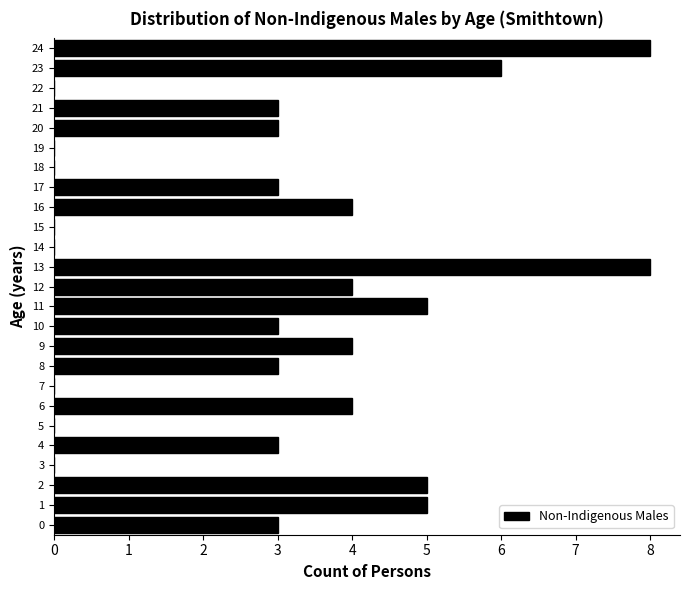

Reading bottom to top, list all the values displayed in this chart.

0=3	1=5	2=5	3=0	4=3	5=0	6=4	7=0	8=3	9=4	10=3	11=5	12=4	13=8	14=0	15=0	16=4	17=3	18=0	19=0	20=3	21=3	22=0	23=6	24=8